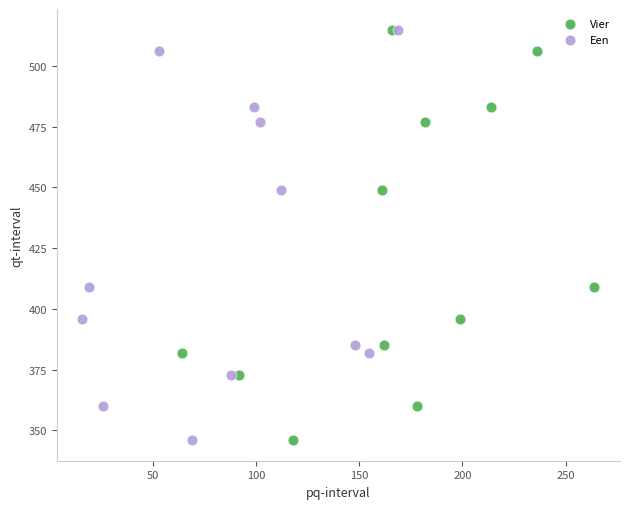

What are all the series names shown in the legend?

Vier, Een